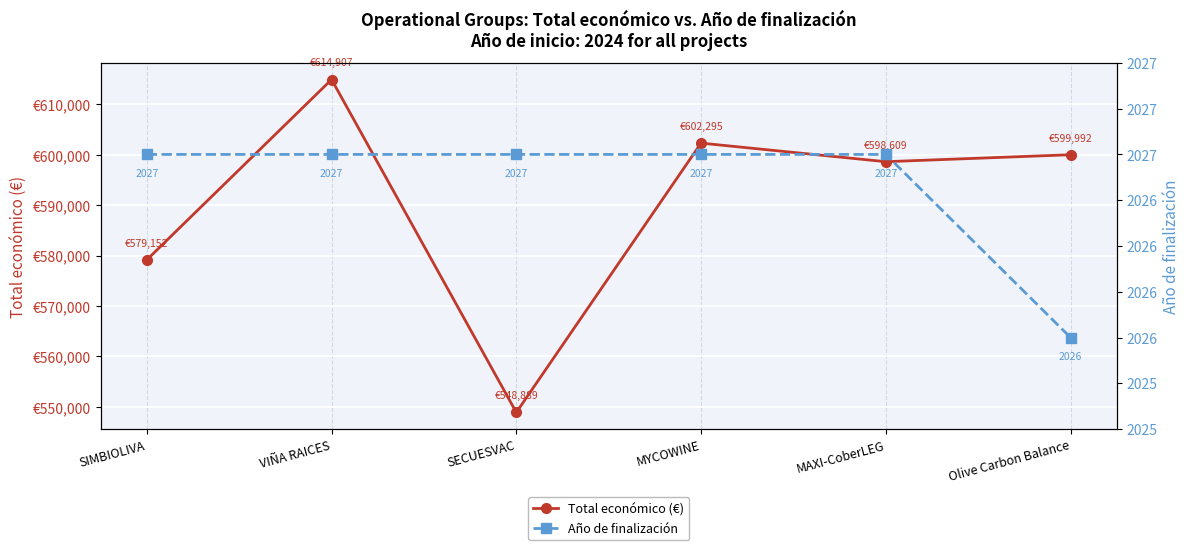

What are all the series names shown in the legend?

Total económico (€), Año de finalización